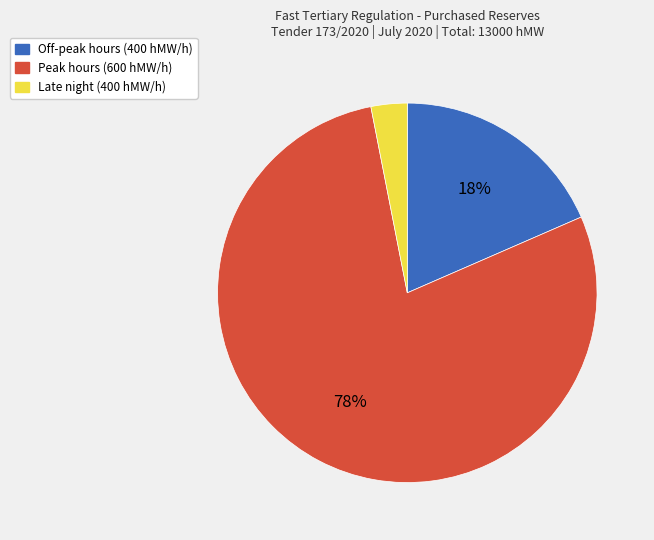

Does any single category account for the majority?

Yes